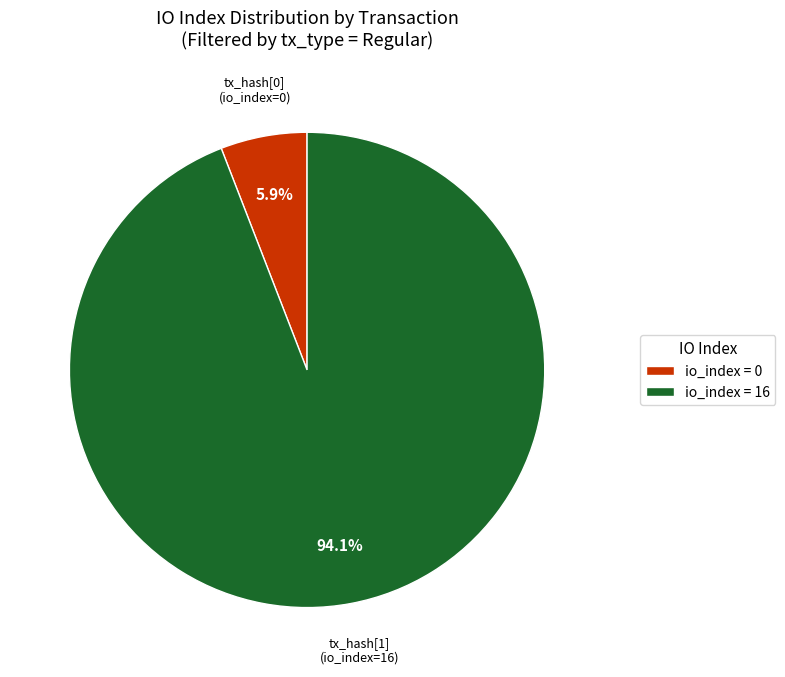

What is the smallest slice in the pie chart?

io_index = 0